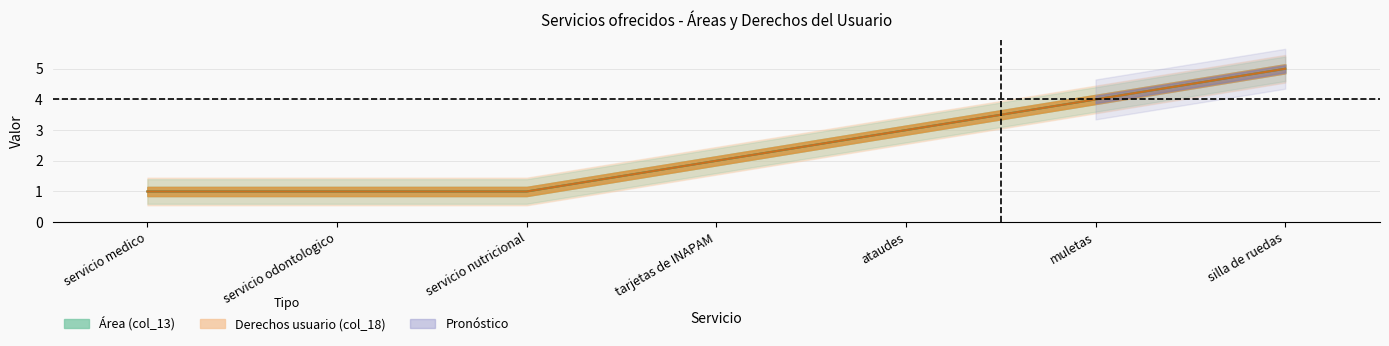

Which category has the highest value across all series?

silla de ruedas